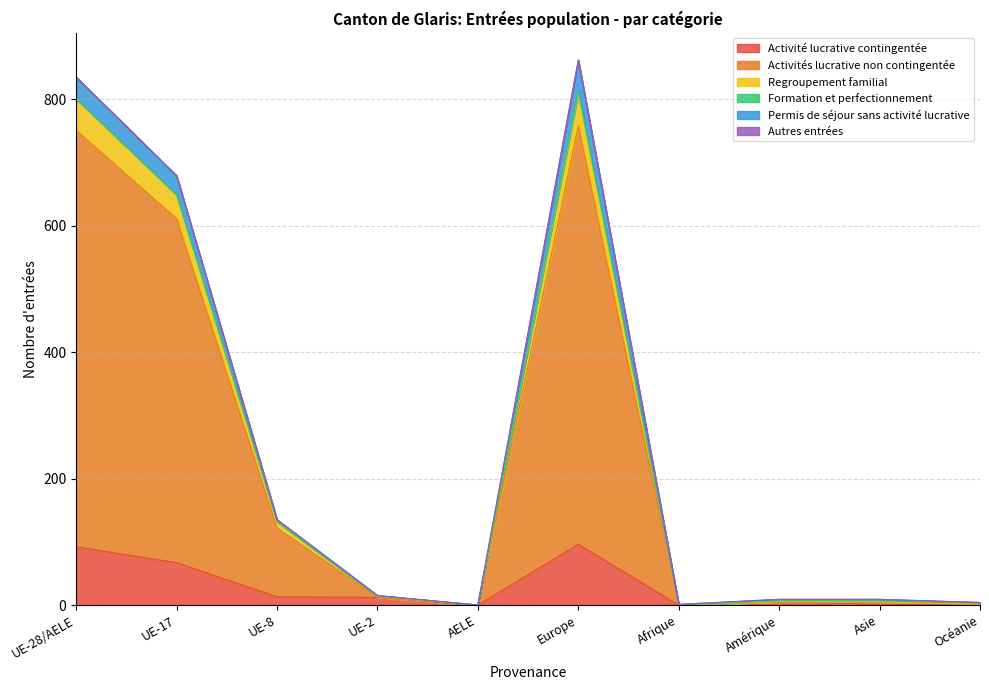

True or false: Activité lucrative contingentée and Regroupement familial cross at least once.

False